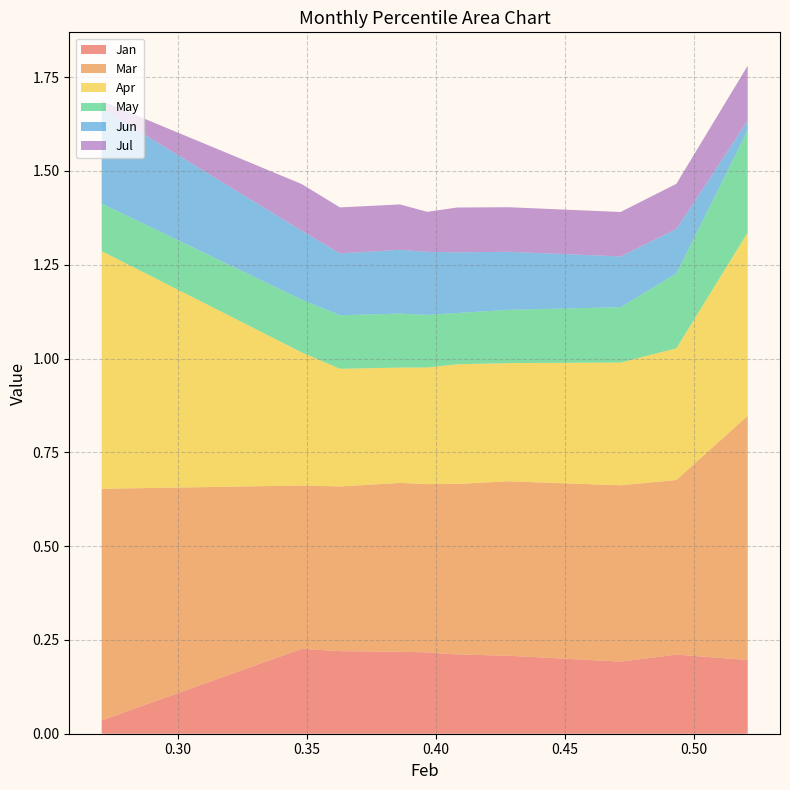

Reading left to right, list all the values displayed in this chart.

Jan: 0.0	0.2	0.2	0.2	0.2	0.2	0.2	0.2	0.2	0.2
Mar: 0.6	0.4	0.4	0.4	0.4	0.5	0.5	0.5	0.5	0.7
Apr: 0.6	0.4	0.3	0.3	0.3	0.3	0.3	0.3	0.4	0.5
May: 0.1	0.1	0.1	0.1	0.1	0.1	0.1	0.1	0.2	0.3
Jun: 0.3	0.2	0.2	0.2	0.2	0.2	0.2	0.1	0.1	0.0
Jul: 0.0	0.1	0.1	0.1	0.1	0.1	0.1	0.1	0.1	0.1